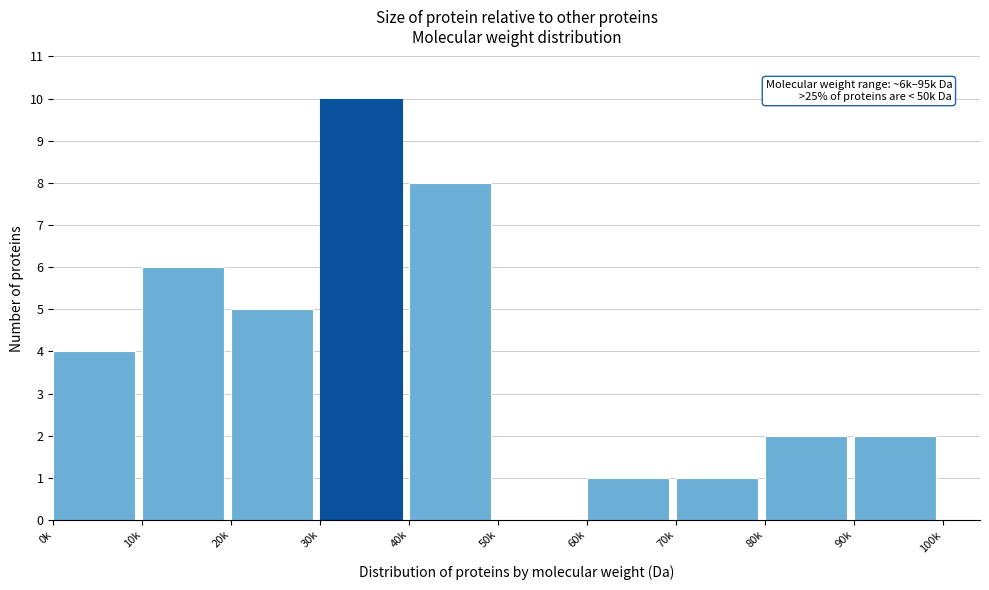

Reading left to right, list all the values displayed in this chart.

0k=4	10k=6	20k=5	30k=10	40k=8	50k=0	60k=1	70k=1	80k=2	90k=2